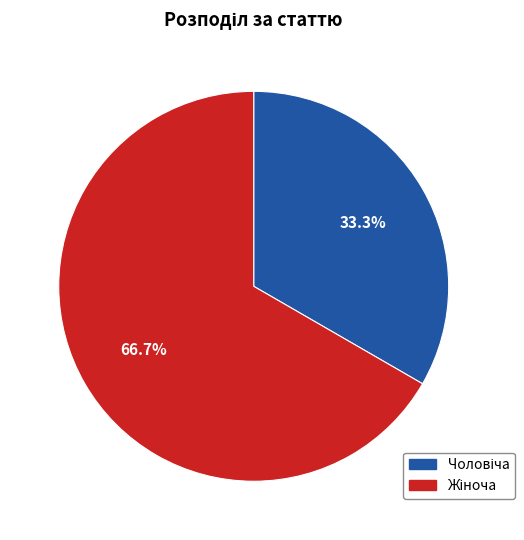

Is there a majority slice in this chart?

Yes